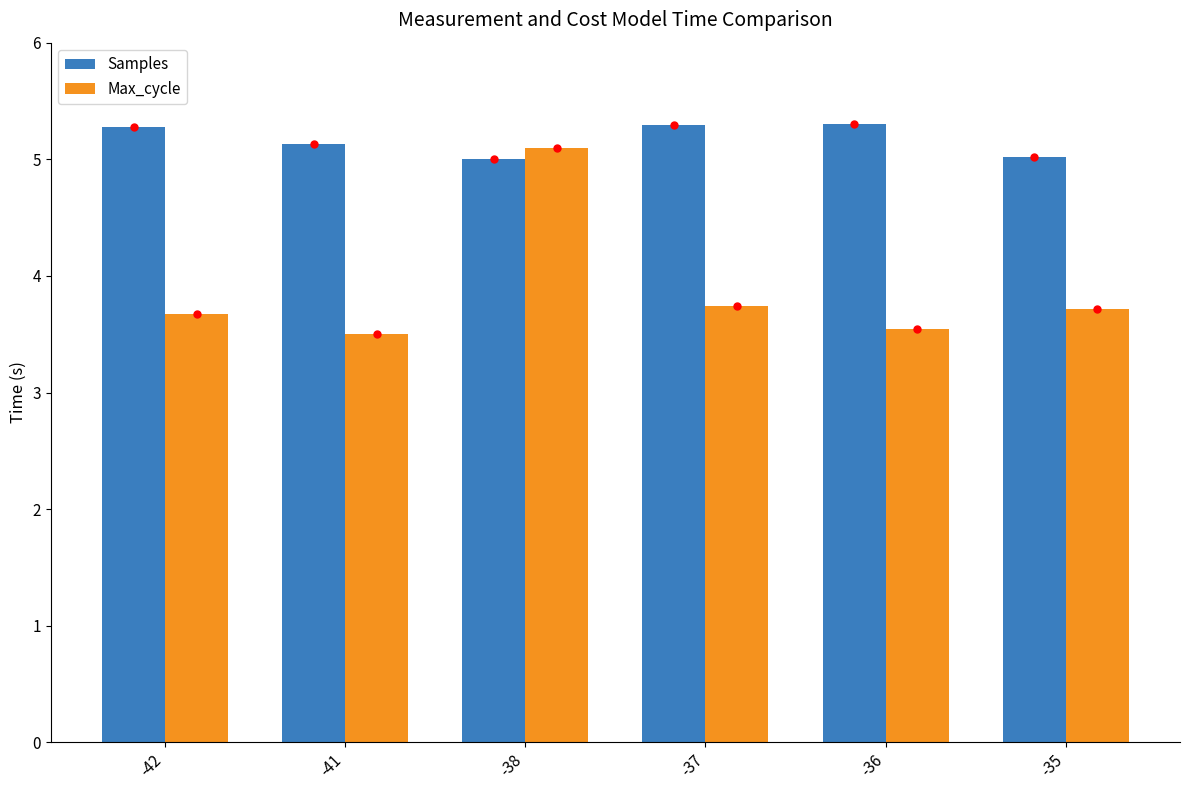

Which series has the largest range (max minus min)?

Max_cycle